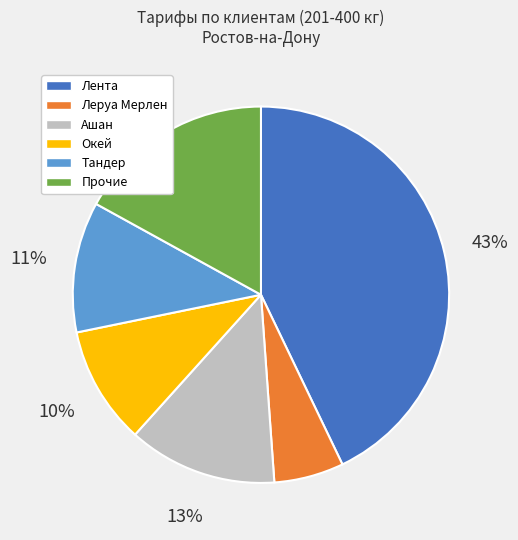

What is the largest slice in the pie chart?

Лента